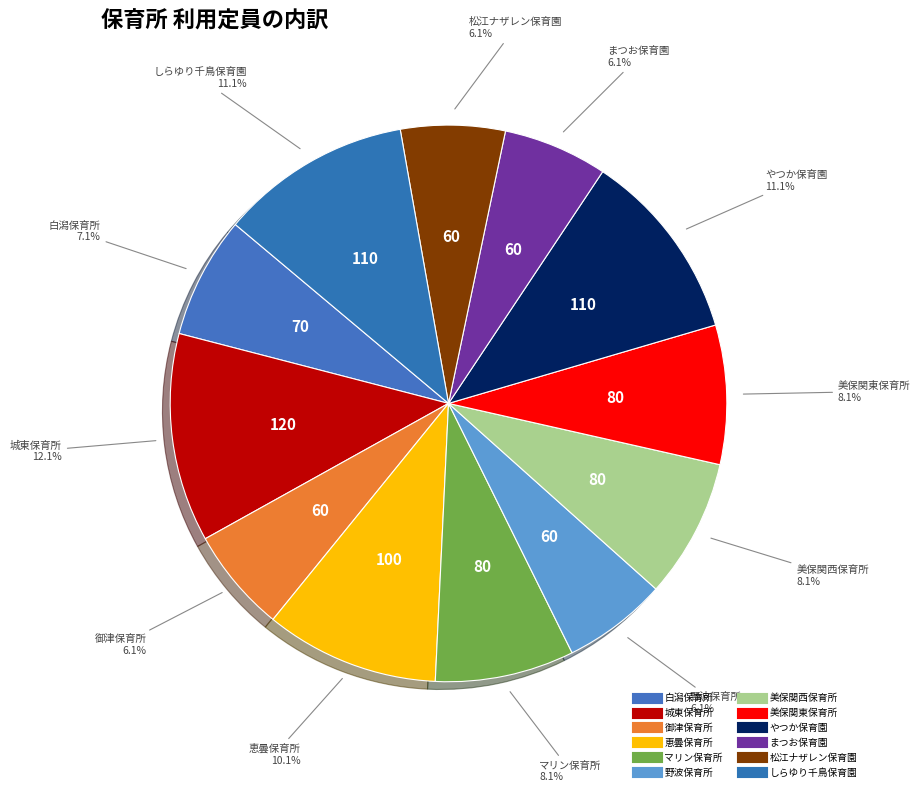

What is the total percentage of 恵曇保育所 and やつか保育園?

21.2%